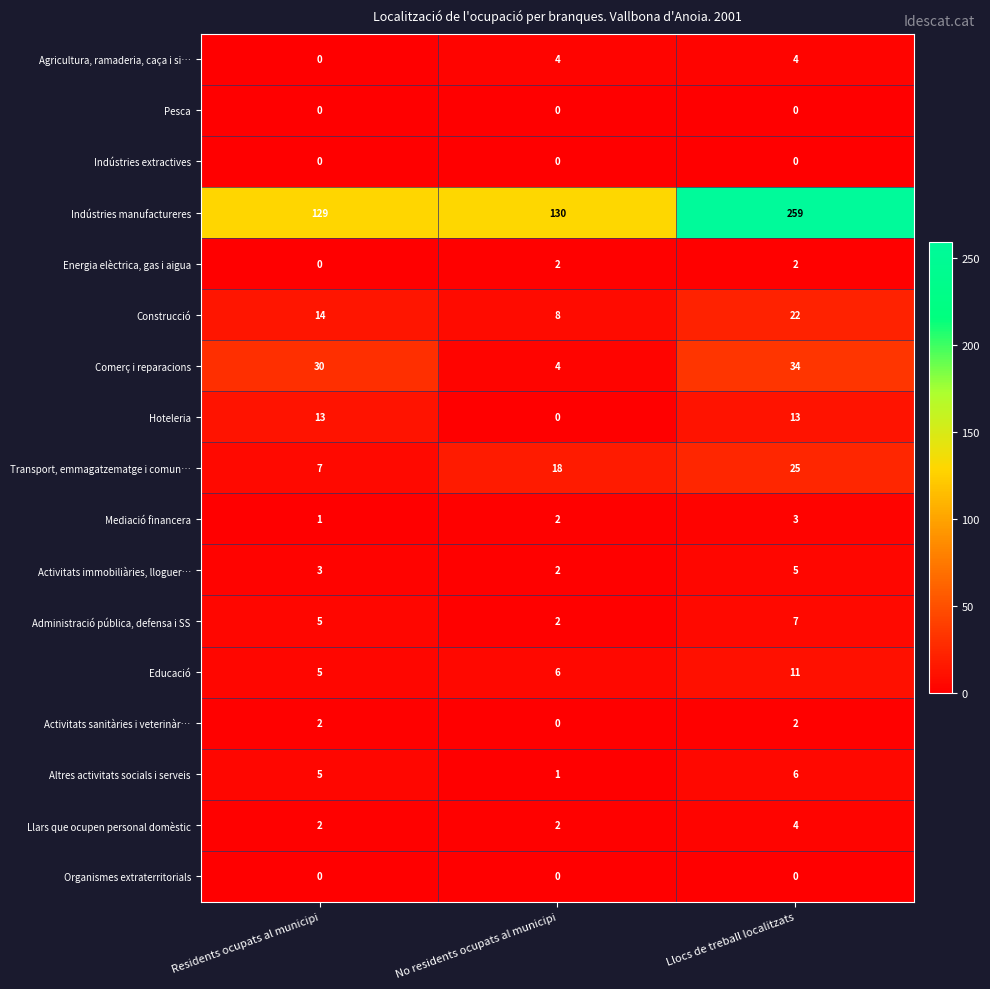

At which category is the sum across all series the highest?

Llocs de treball localitzats